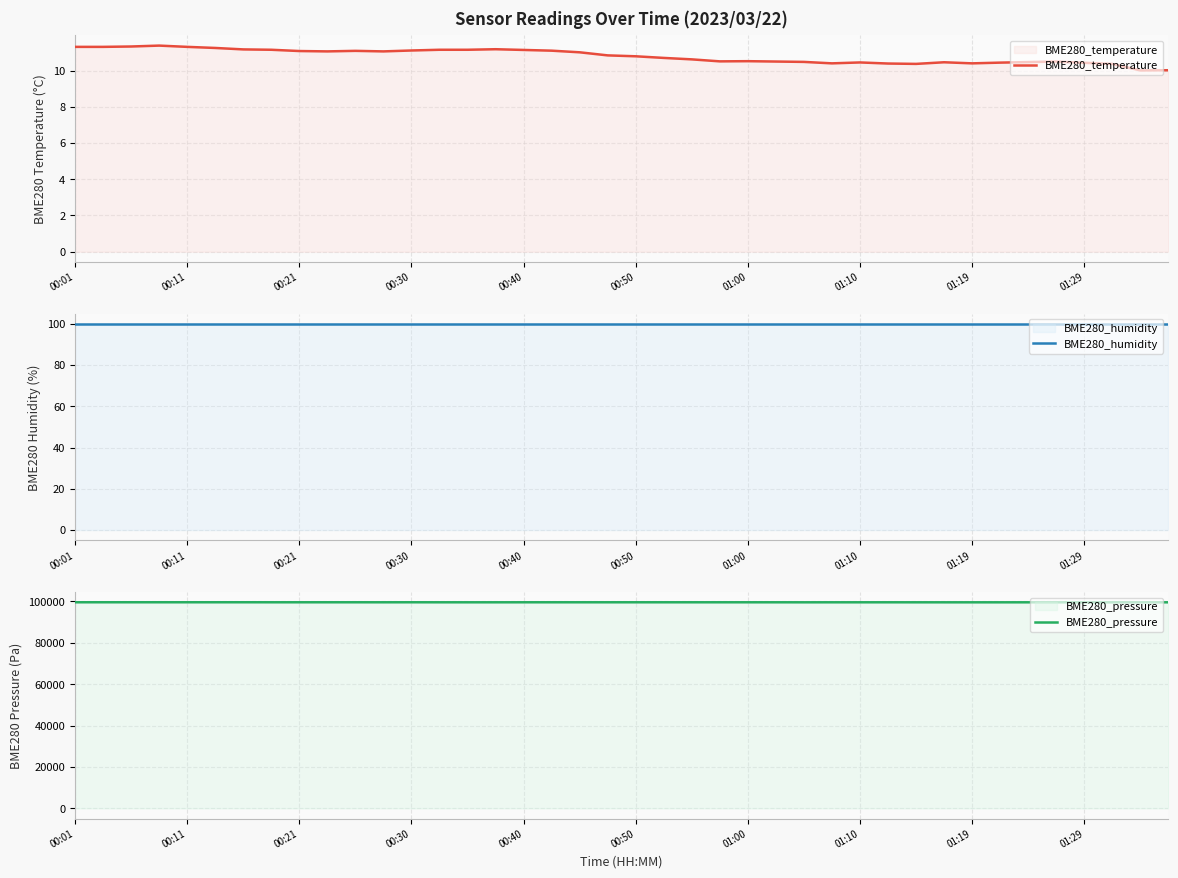

True or false: BME280_temperature and BME280_pressure intersect in this chart.

False